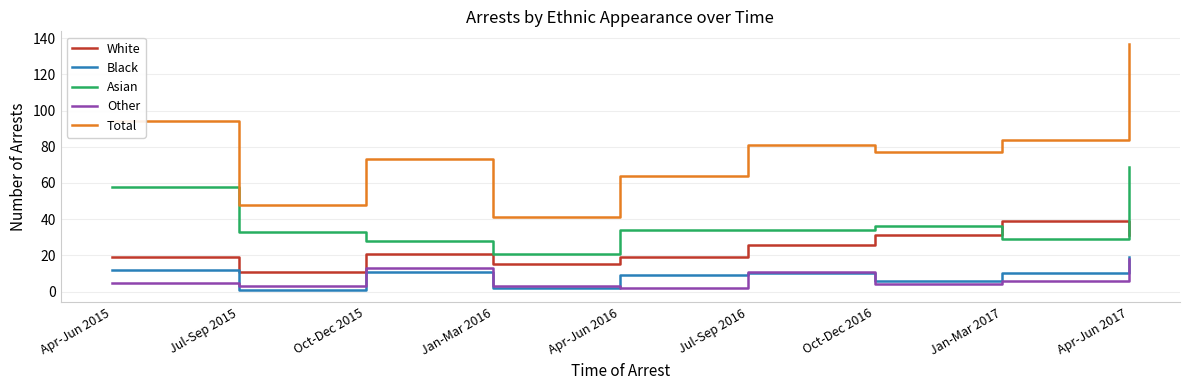

What is the maximum value shown in the chart?

137